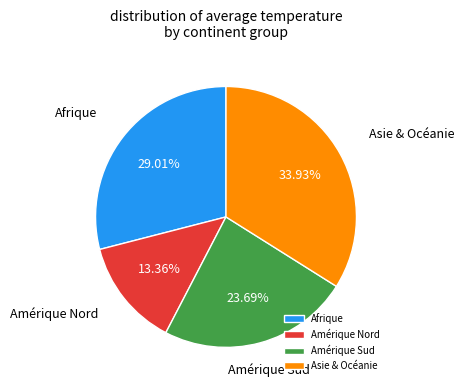

To the nearest percent, what is the combined percentage of Amérique Nord and Asie & Océanie?

47%